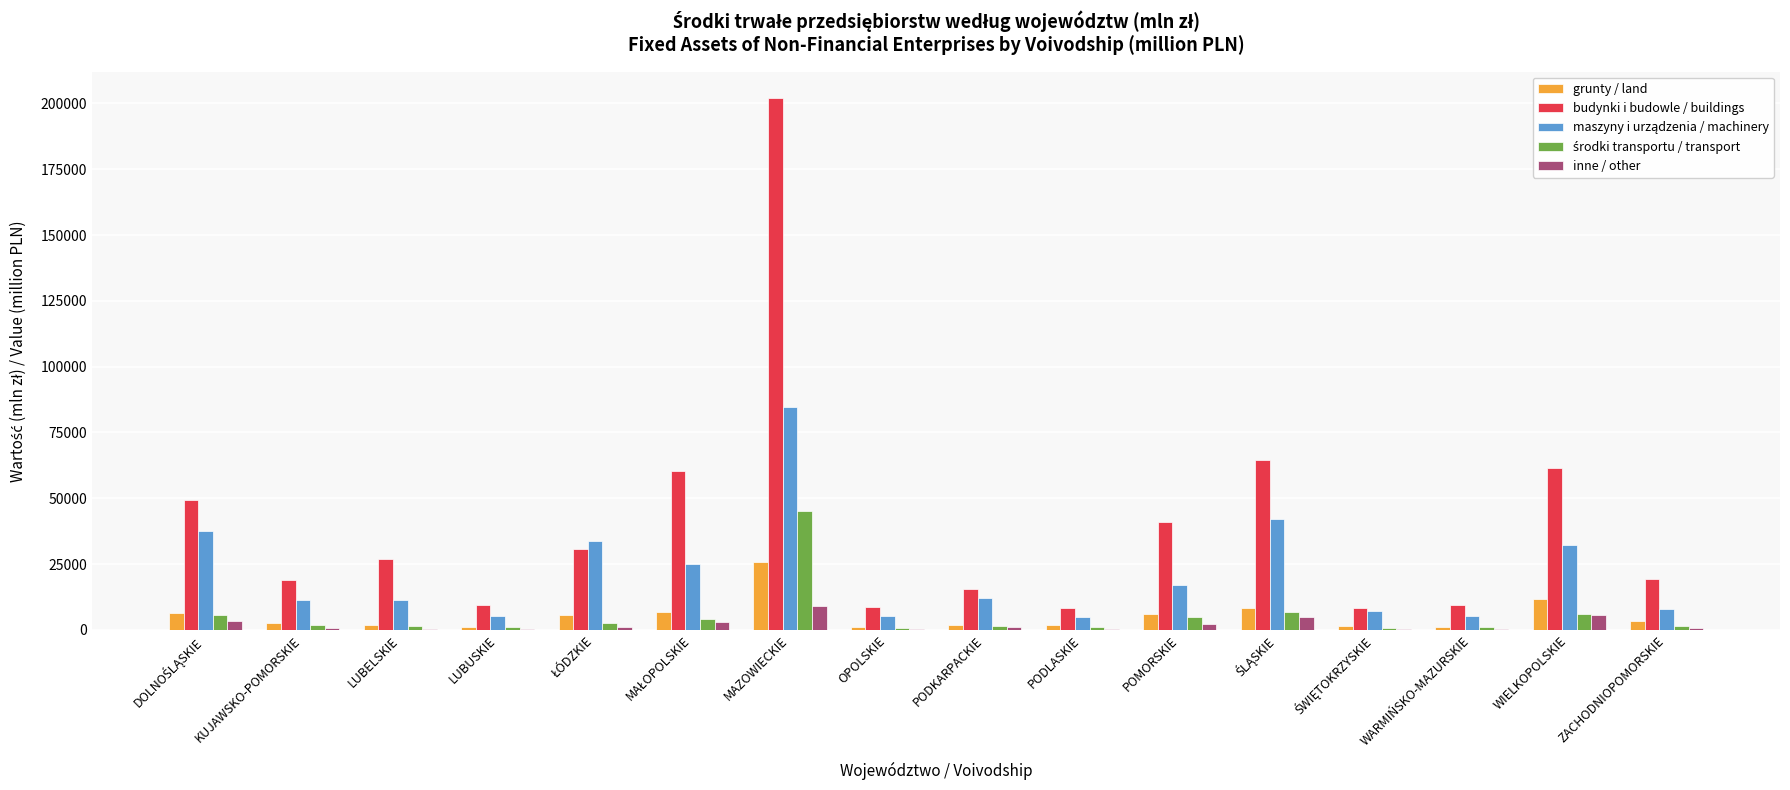

How many groups of bars are there?

16